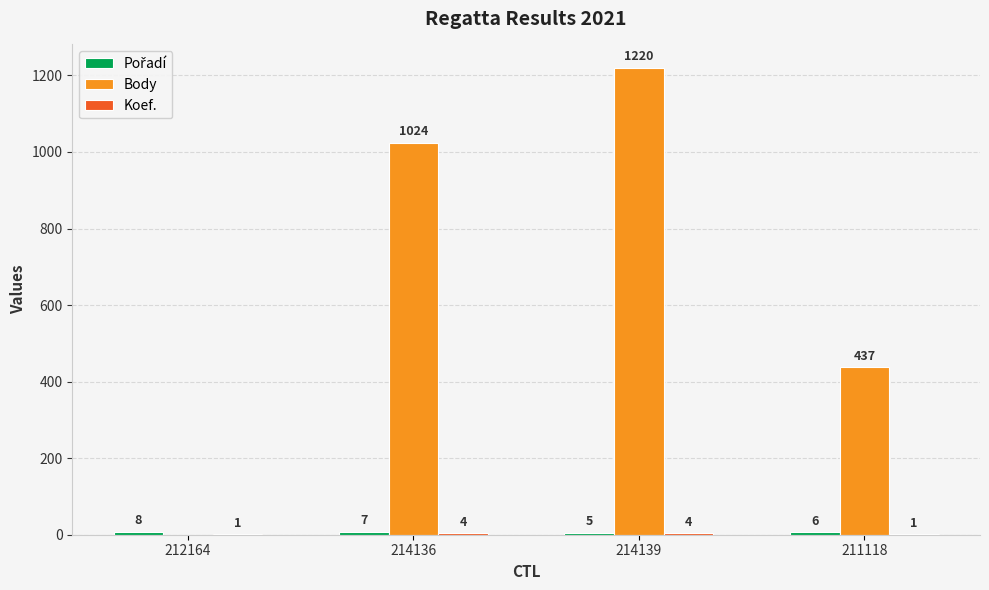

How many categories are shown in the chart?

4